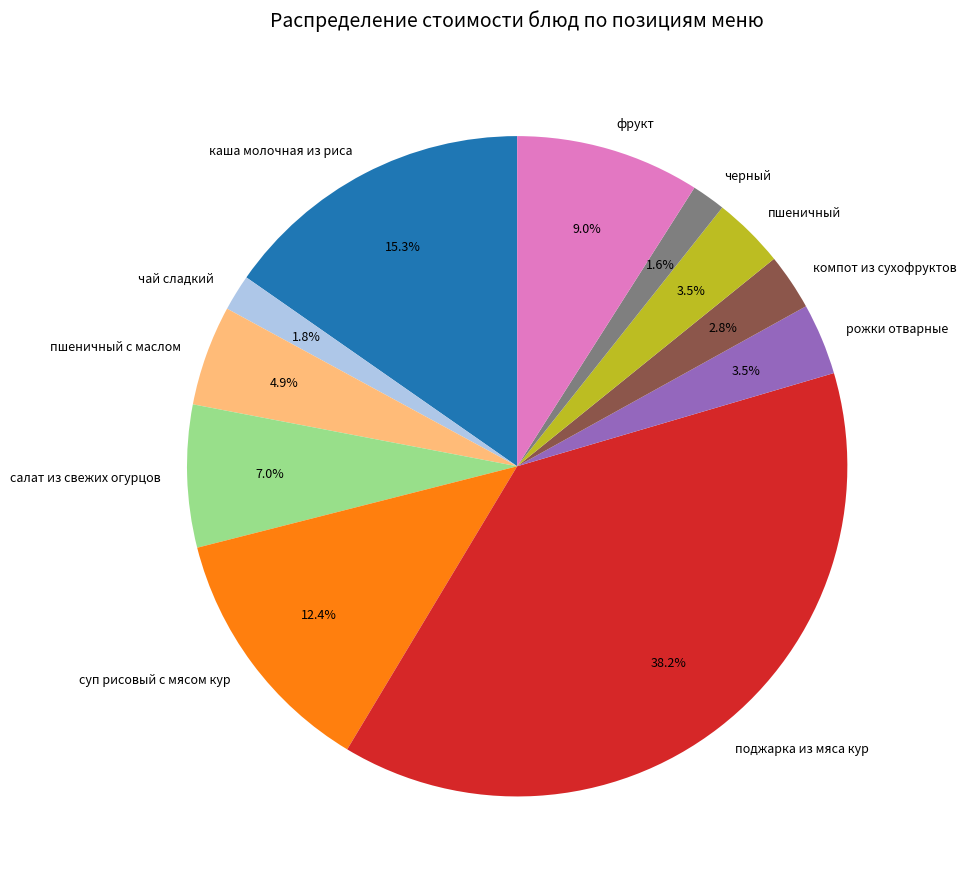

Approximately how many times larger is the value at суп рисовый с мясом кур compared to салат из свежих огурцов?

1.8